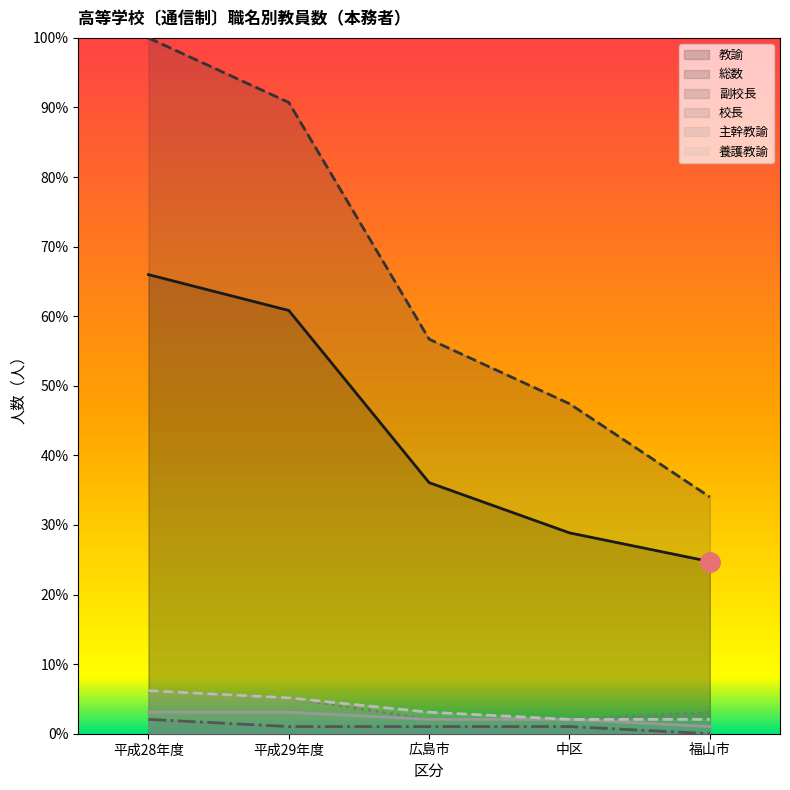

What are all the series names shown in the legend?

教諭, 総数, 副校長, 校長, 主幹教諭, 養護教諭